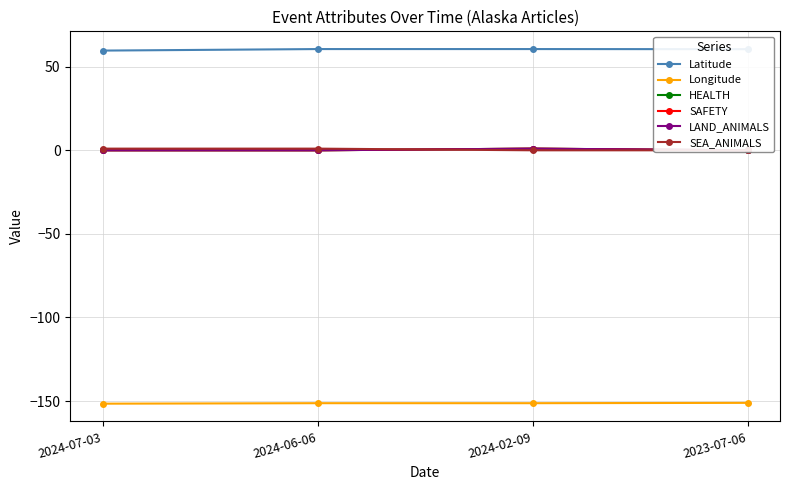

What is the label of the 4th point from the left?

2023-07-06